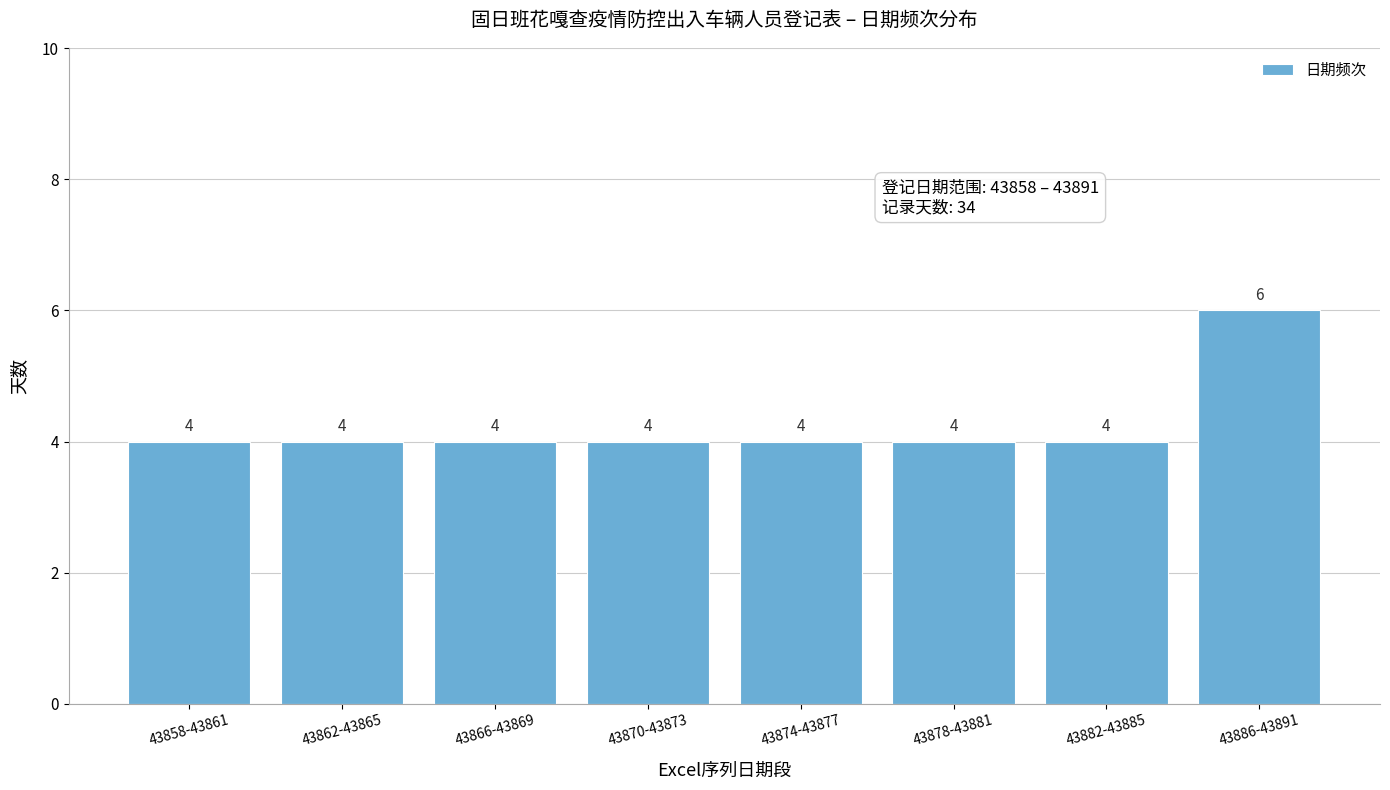

Reading left to right, what are all the values shown in this chart?

43858-43861=4	43862-43865=4	43866-43869=4	43870-43873=4	43874-43877=4	43878-43881=4	43882-43885=4	43886-43891=6